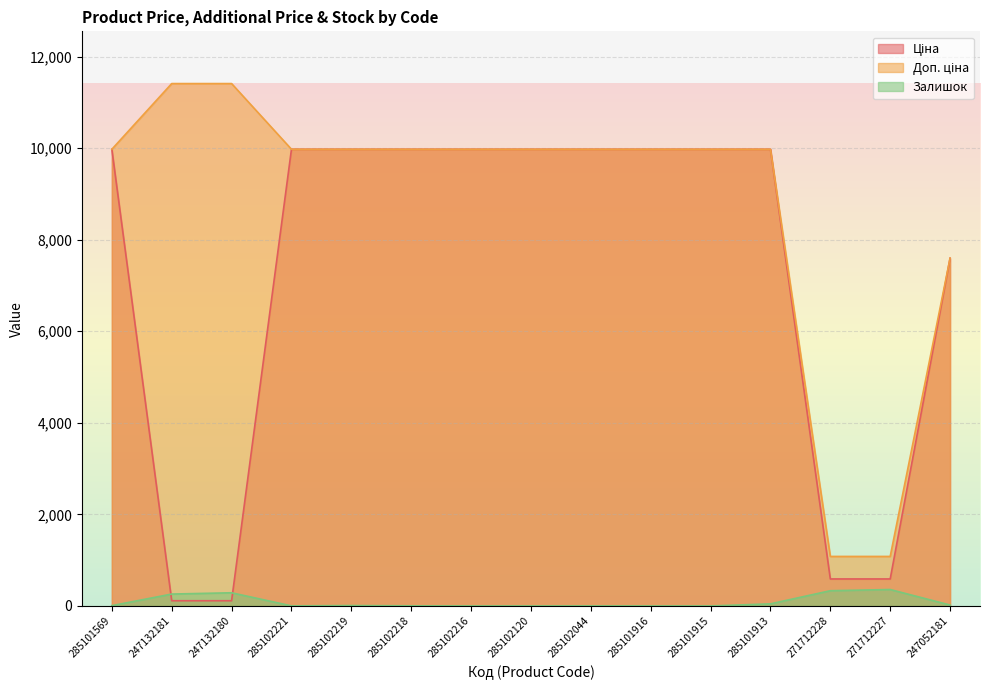

Where is Залишок nearest to the value 179?

247132181